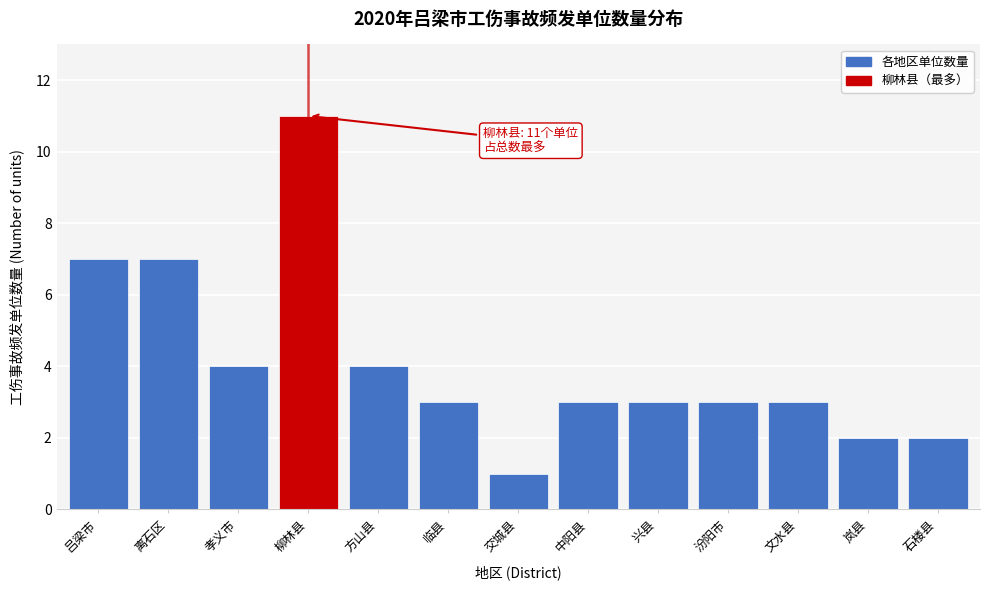

Reading left to right, transcribe all the data shown in this chart.

吕梁市=7	离石区=7	孝义市=4	柳林县=11	方山县=4	临县=3	交城县=1	中阳县=3	兴县=3	汾阳市=3	文水县=3	岚县=2	石楼县=2